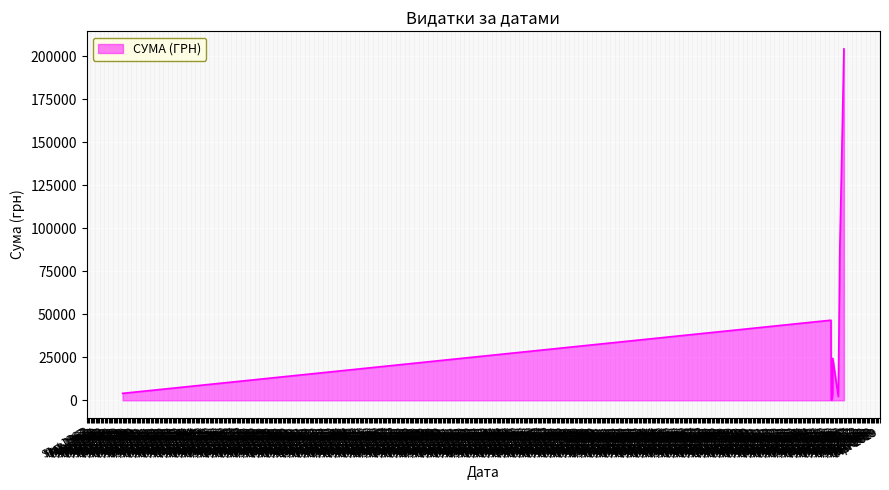

What is the greatest value displayed?

204148.4